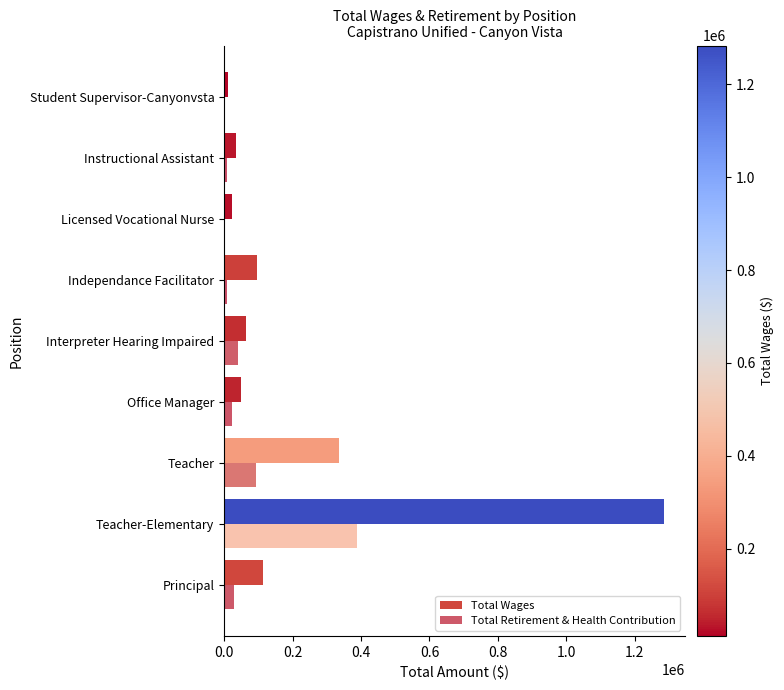

How many distinct data groups are displayed?

2